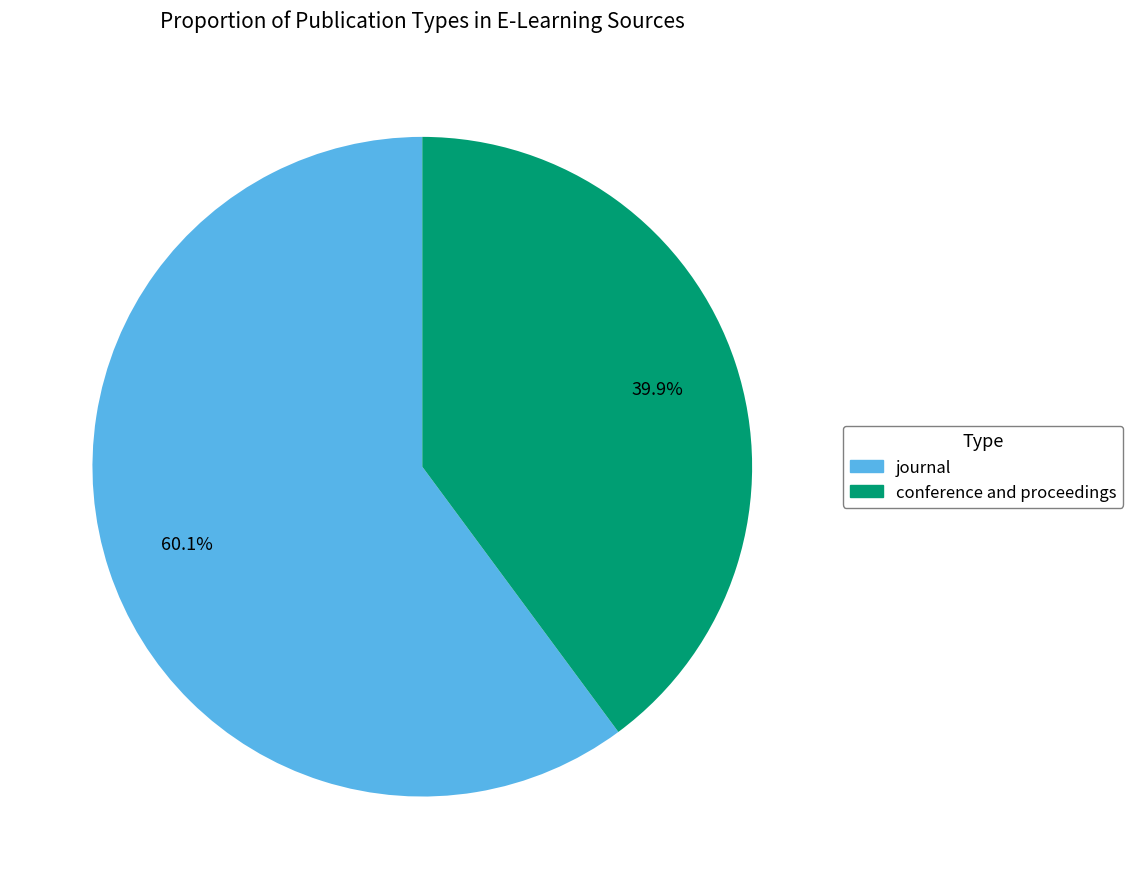

Between conference and proceedings and journal, which is larger?

journal